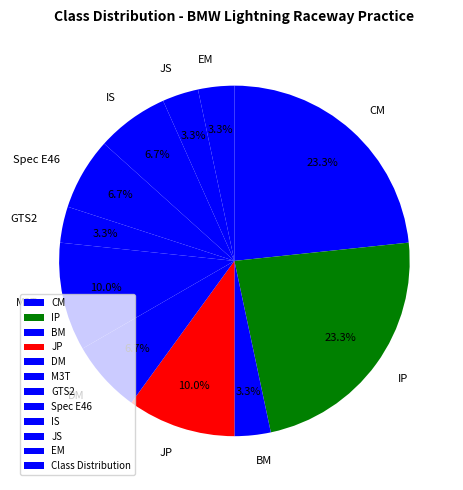

Count the number of slices in the pie.

11